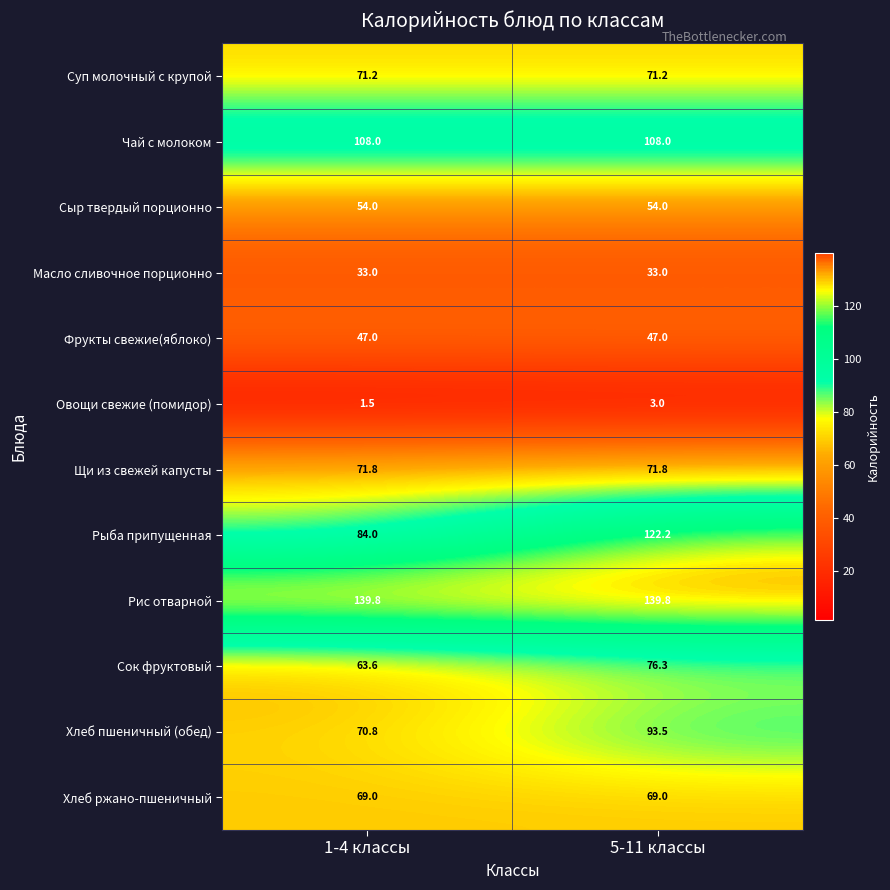

At which category does the chart reach its minimum across all series?

1-4 классы